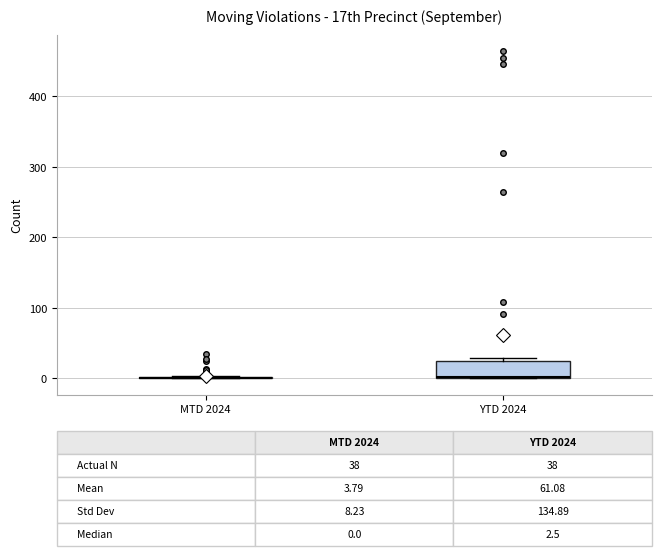

Which box is the tallest, from its lower edge to its upper edge?

YTD 2024